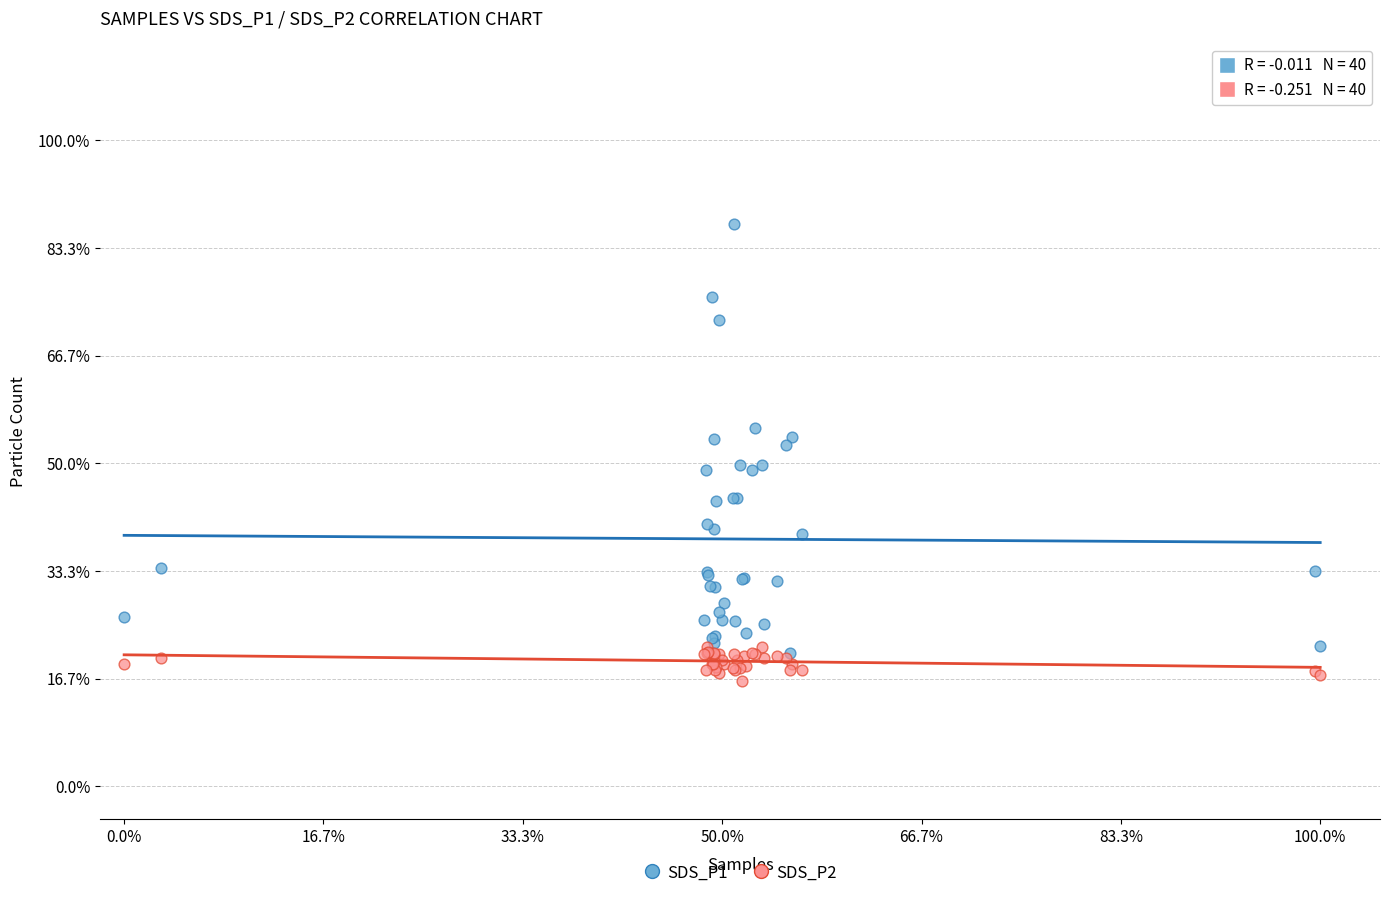

Which series contains the lowest Y value?

SDS_P2